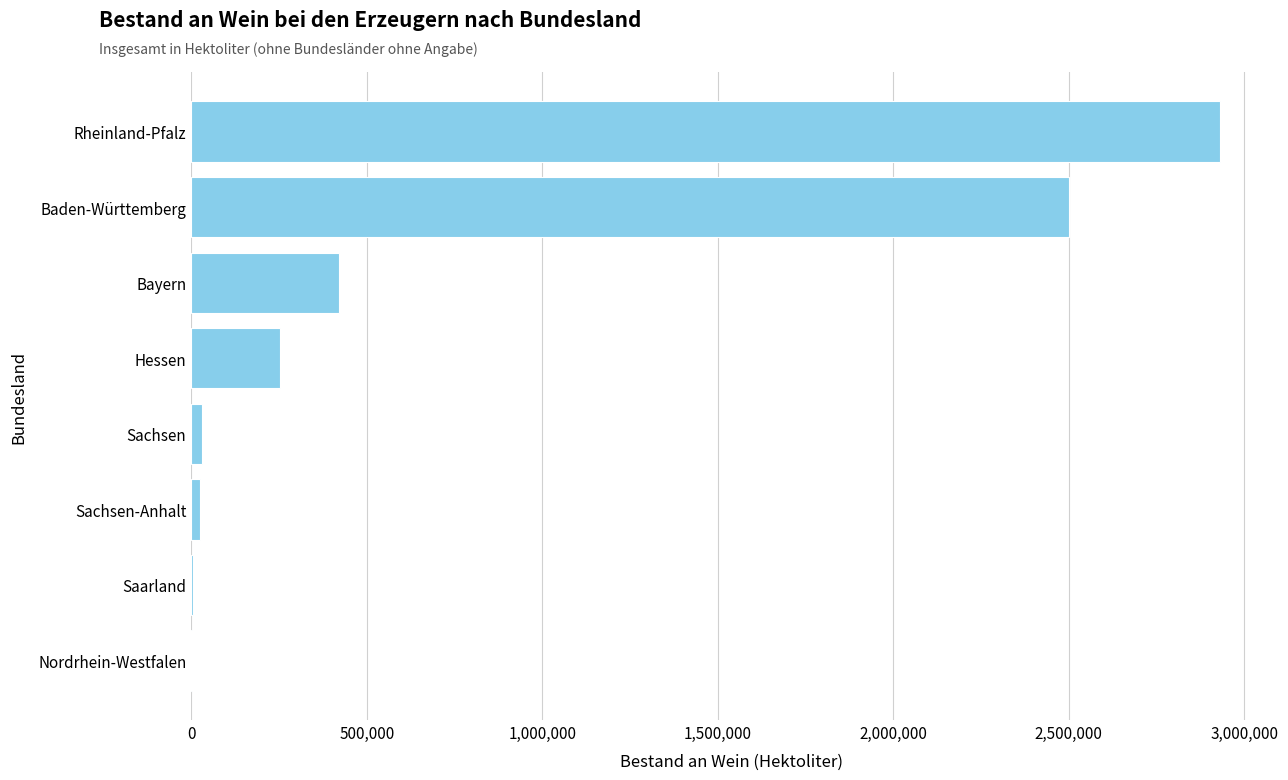

What is the change in value from Hessen to Baden-Württemberg?

+2249032